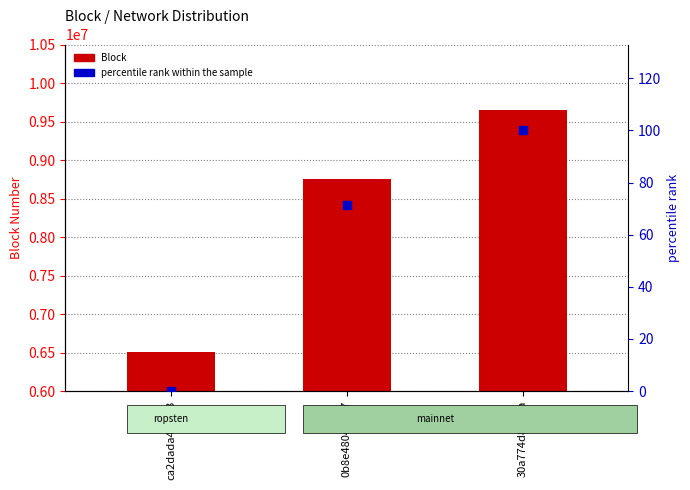

At how many categories does at least one series exceed 239378?

3